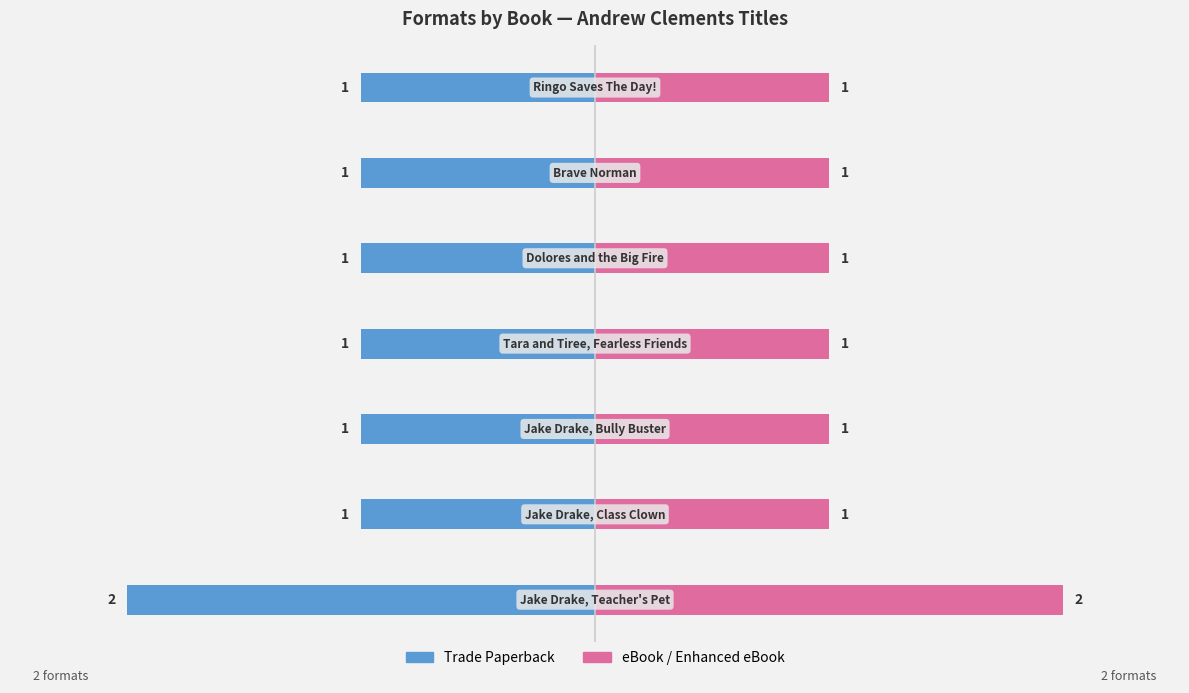

Reading right to left, what are all the values shown in this chart?

Trade Paperback: 6=-1	5=-1	4=-1	3=-1	2=-1	1=-1	0=-2
eBook / Enhanced eBook: 6=1	5=1	4=1	3=1	2=1	1=1	0=2